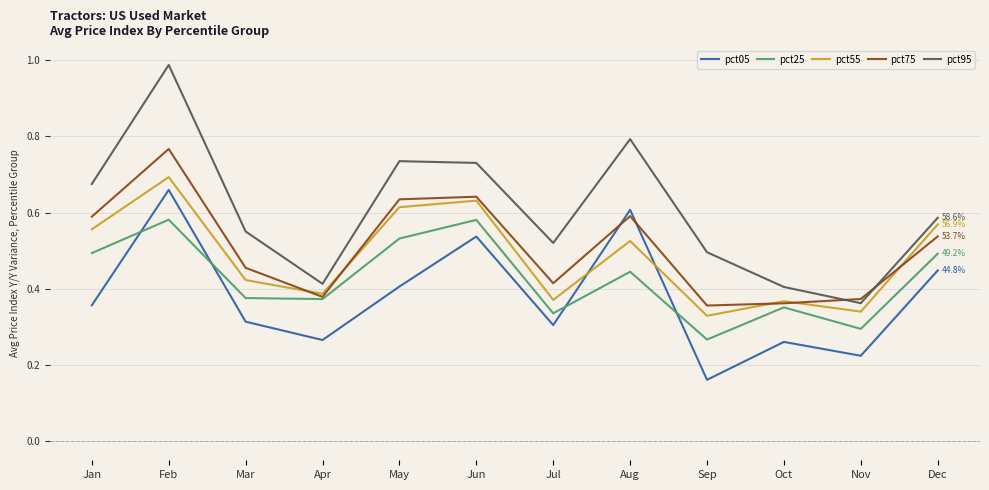

Which series has the largest range (max minus min)?

pct95